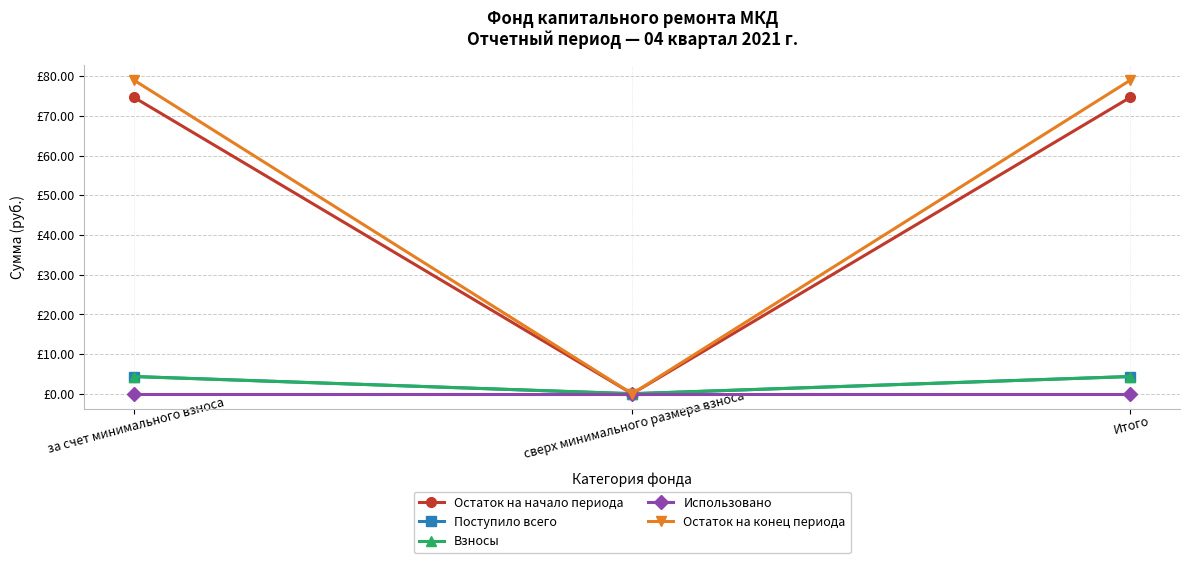

What is the maximum value for Остаток на начало периода?

74.6